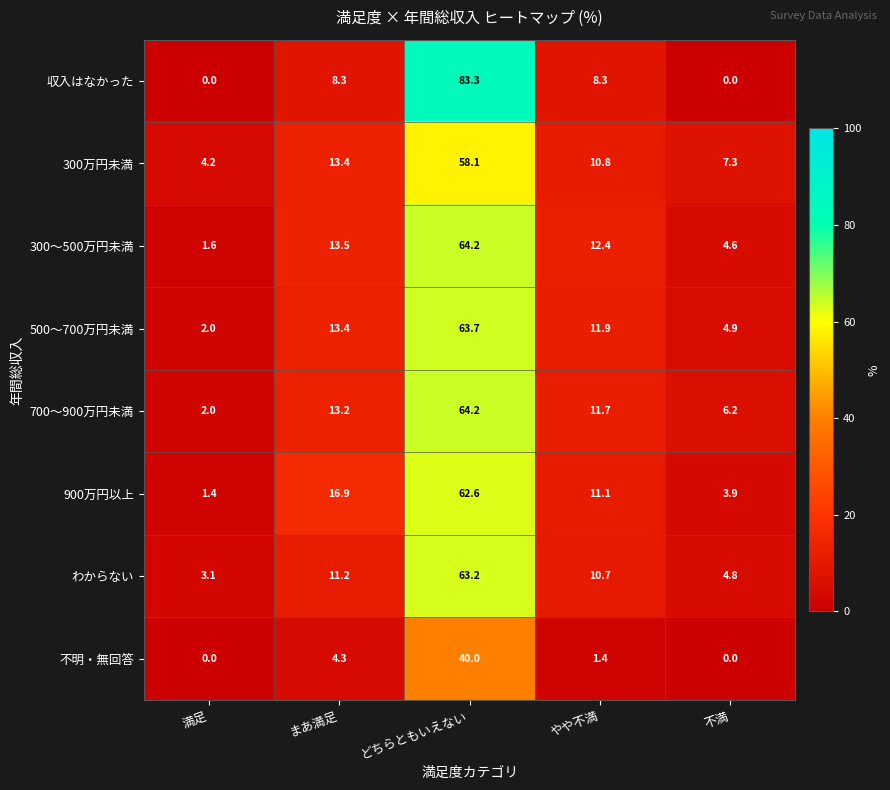

At how many categories does at least one series exceed 61?

1